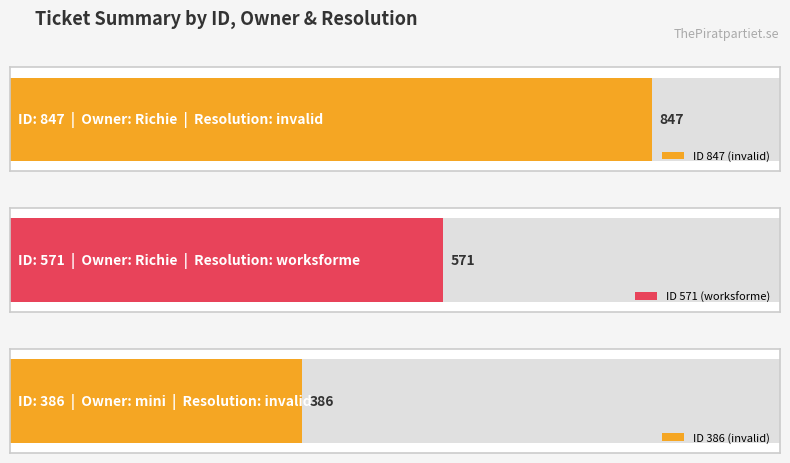

The chart shows a value of 847 at 847. True or false?

True